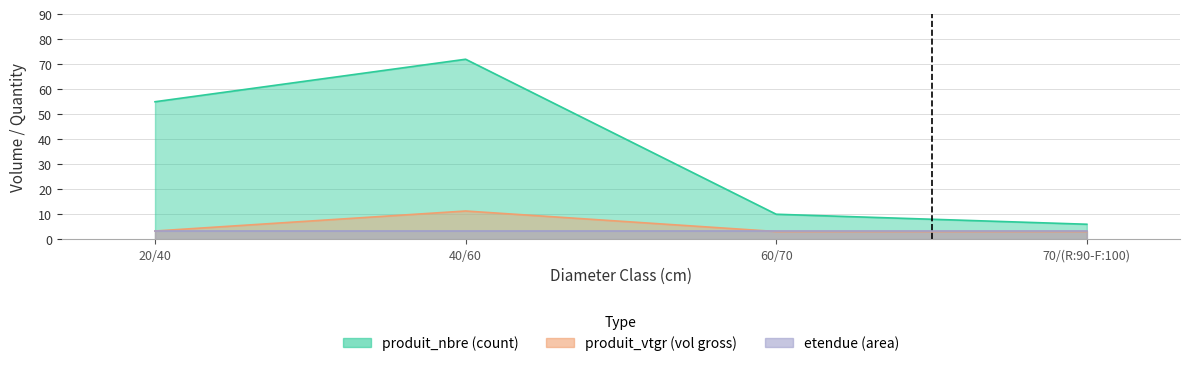

What is the difference between the produit_vtgr values at 40/60 and 60/70?

8.2